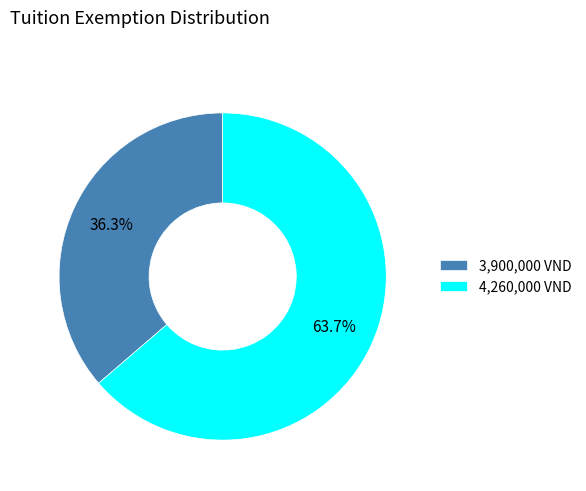

To the nearest percent, what is the average slice percentage?

50%